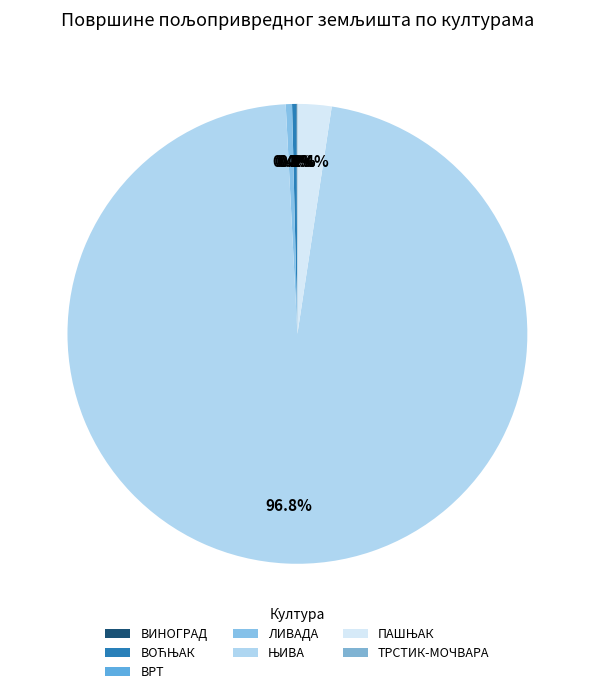

Which has a higher value, ТРСТИК-МОЧВАРА or ВИНОГРАД?

ВИНОГРАД